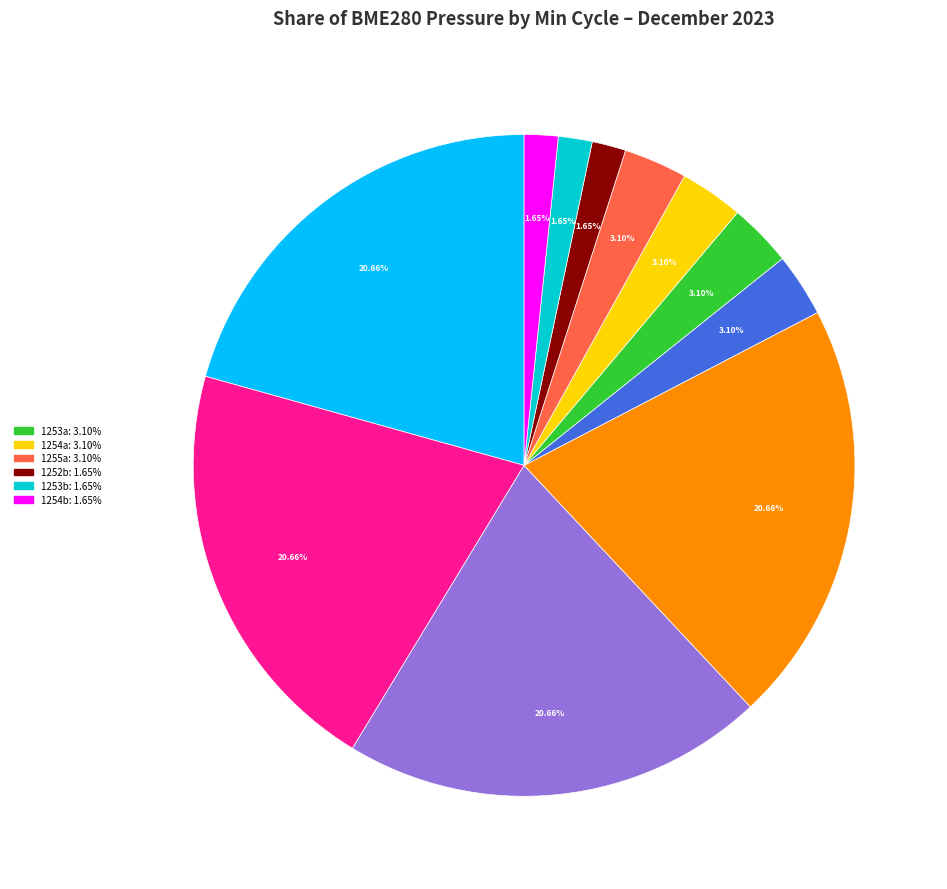

Is there any slice that represents more than half of the pie?

No